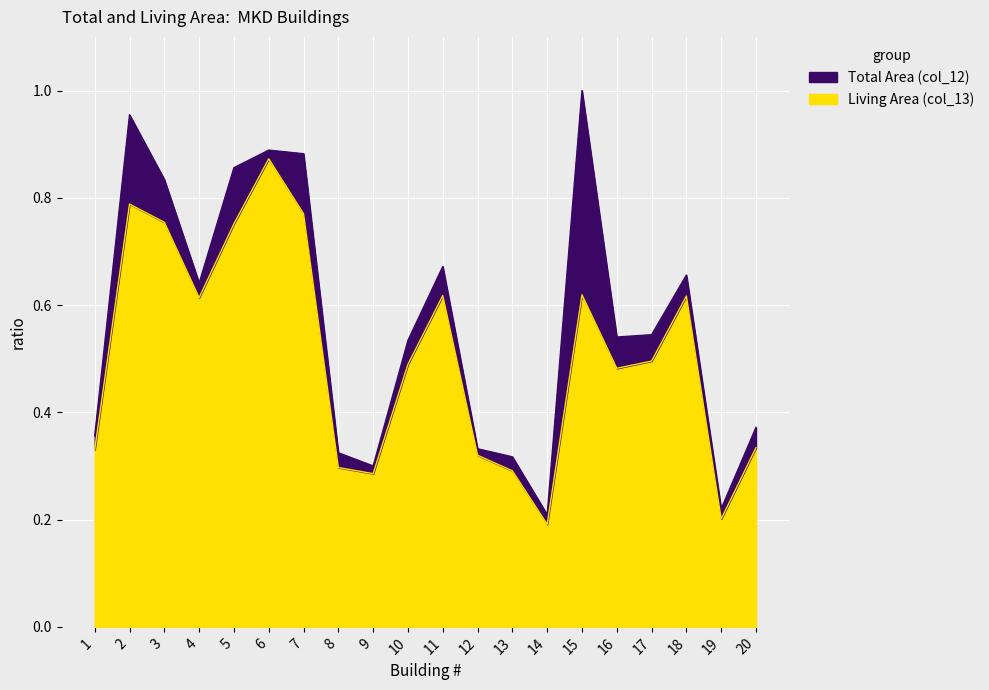

How many lines are shown in the chart?

2